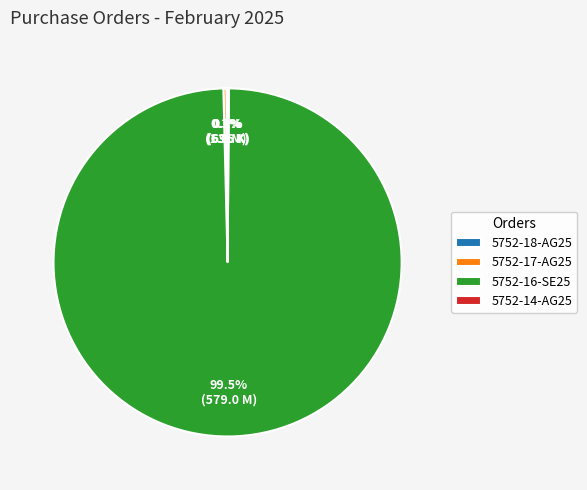

Which has a higher value, 5752-17-AG25 or 5752-16-SE25?

5752-16-SE25